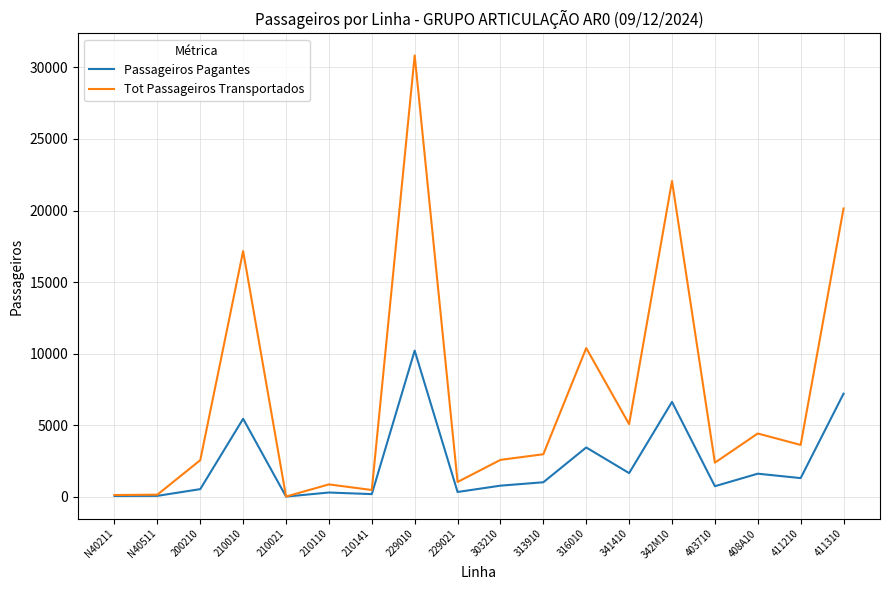

Which series has the widest spread of values?

Tot Passageiros Transportados